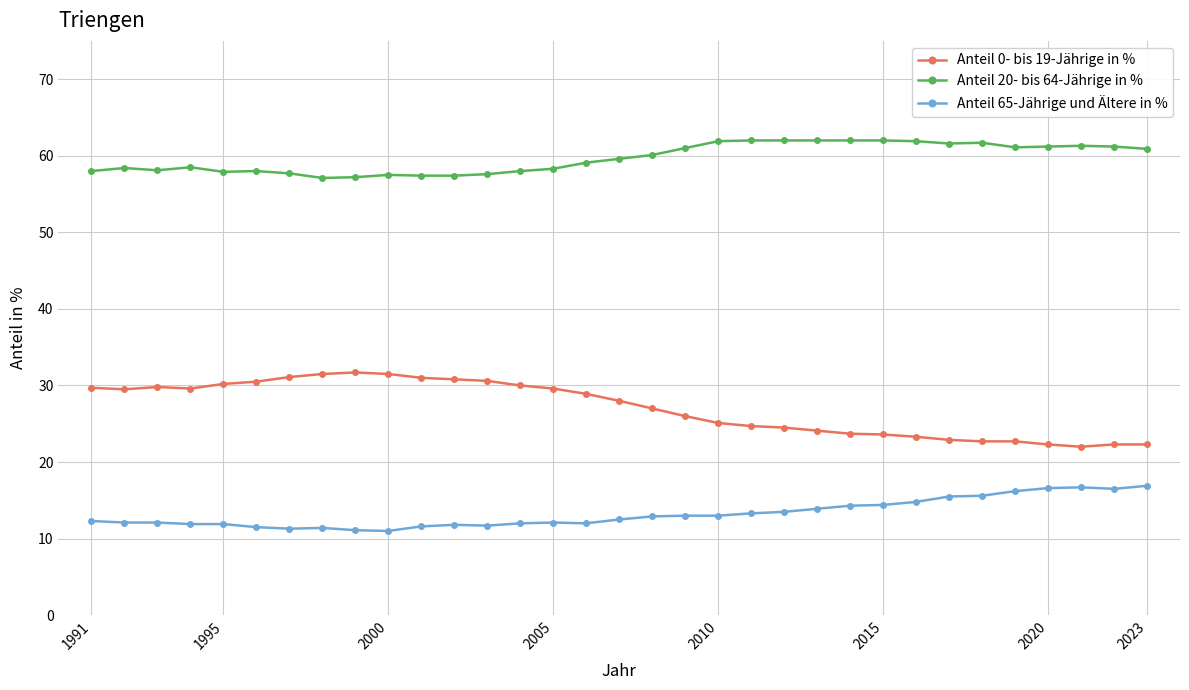

Rank the series by their maximum value, from highest to lowest.

Anteil 20- bis 64-Jährige in %, Anteil 0- bis 19-Jährige in %, Anteil 65-Jährige und Ältere in %